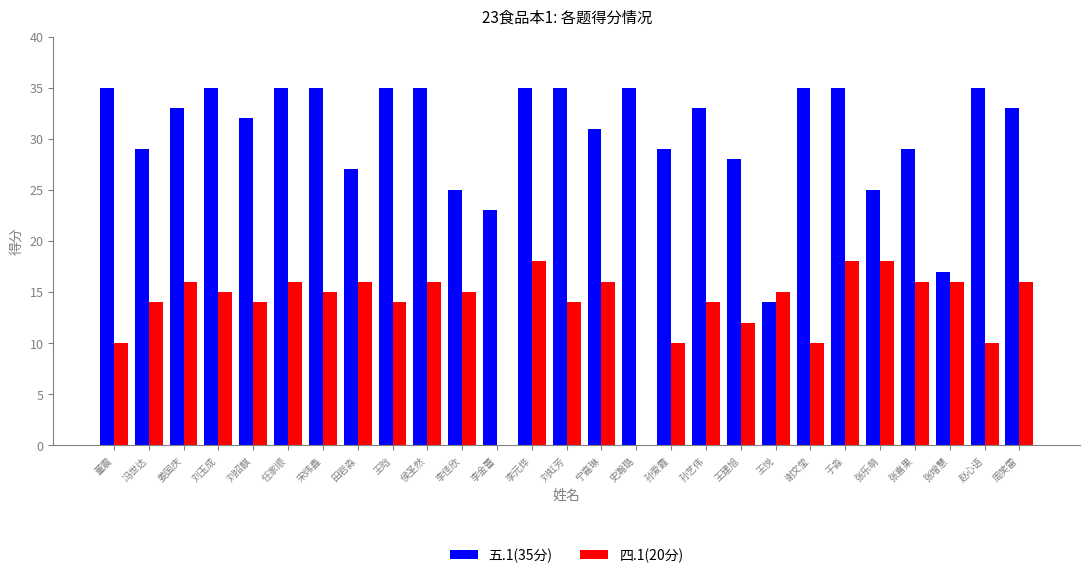

What is the sum of all 四.1(20分) values?

364